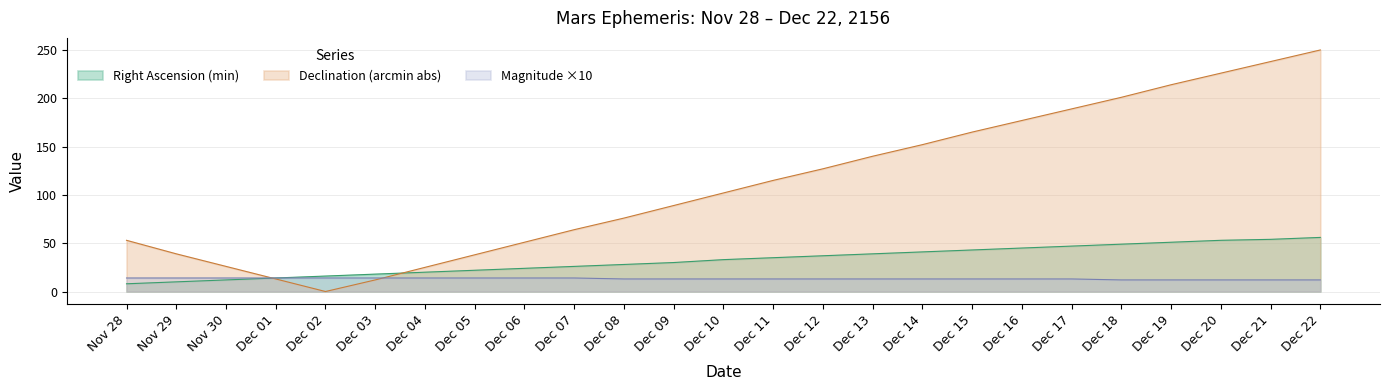

True or false: Right Ascension (min) and Magnitude x10 cross at least once.

False